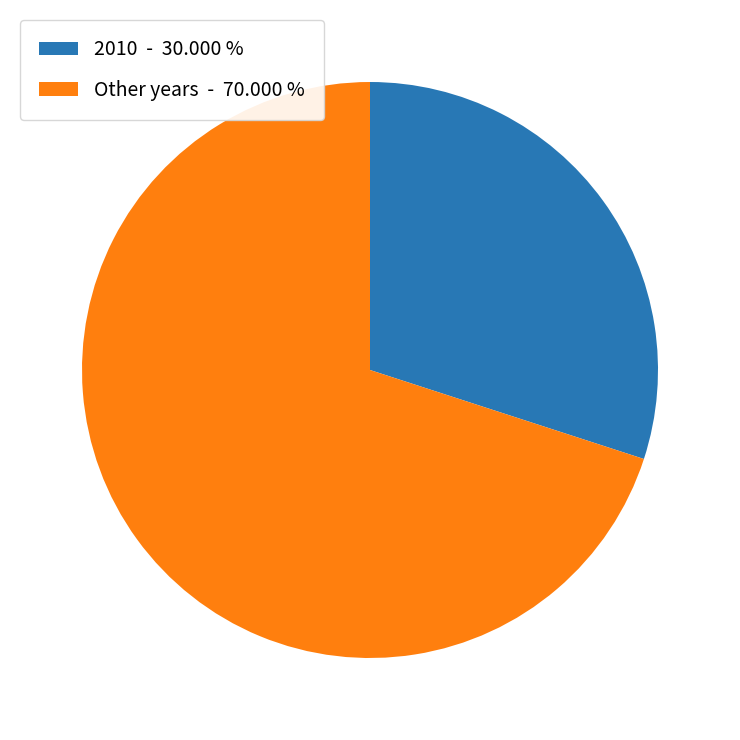

Between Other years - 70.000 % and 2010 - 30.000 %, which is larger?

Other years - 70.000 %